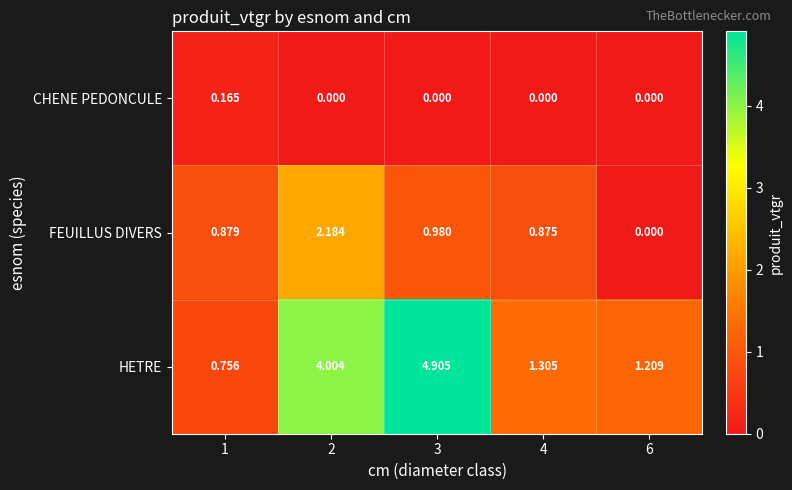

Which series has the largest range (max minus min)?

HETRE